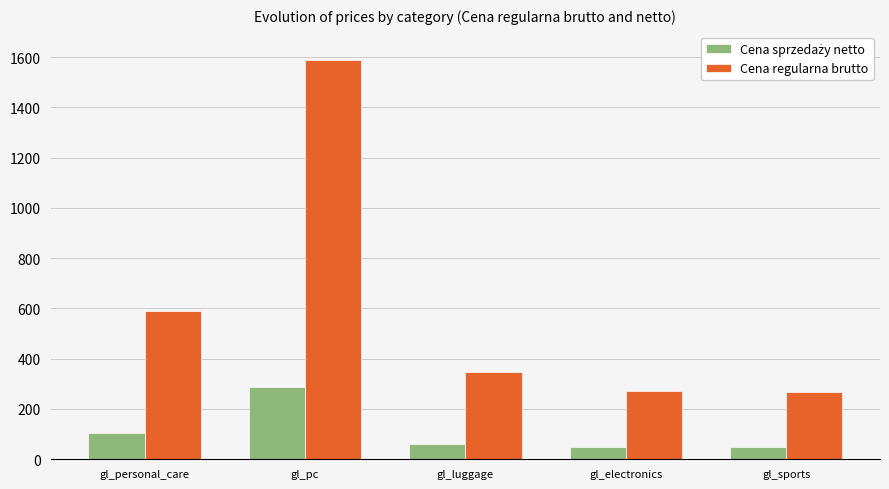

At which category is the sum across all series the highest?

gl_pc